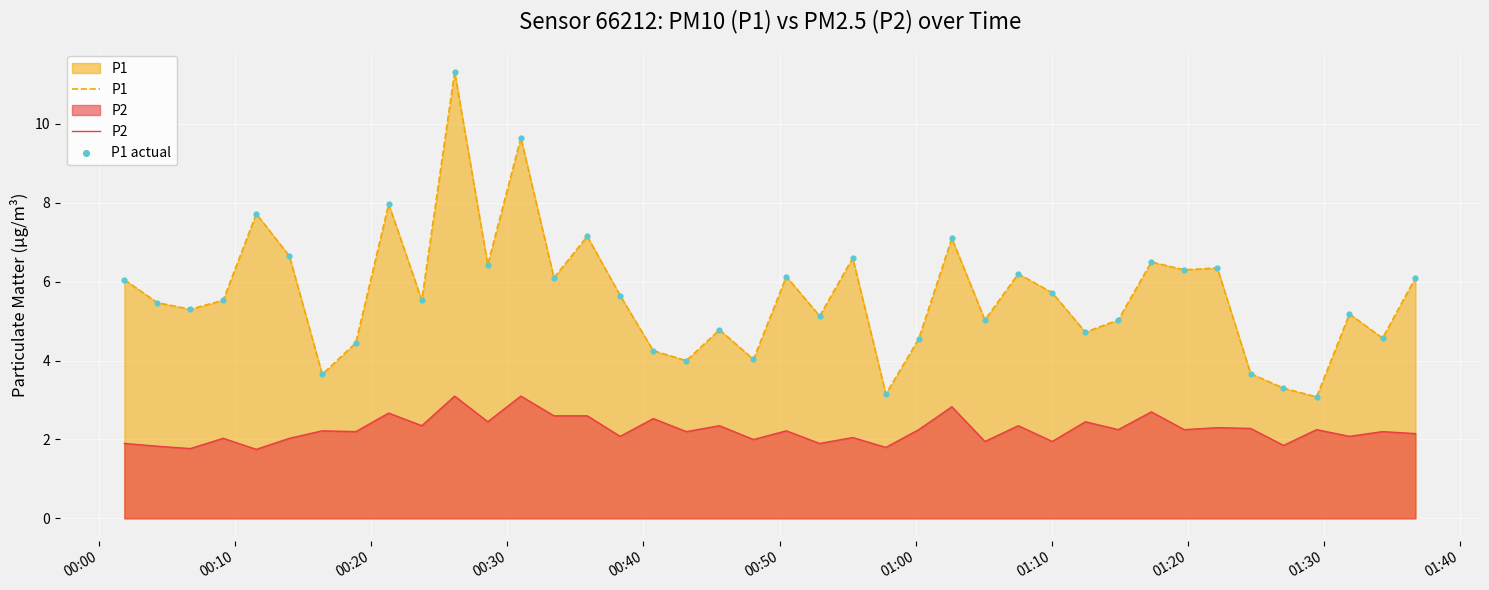

Which series has the largest Y range (max minus min)?

P1